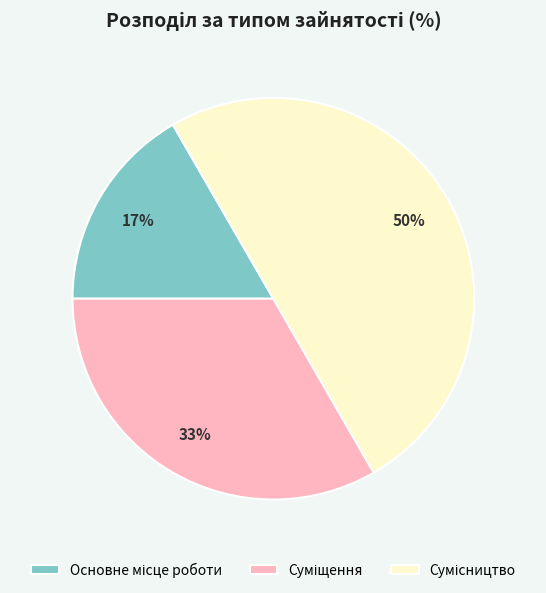

To the nearest percent, what is the difference between the largest and smallest slice percentages?

33%